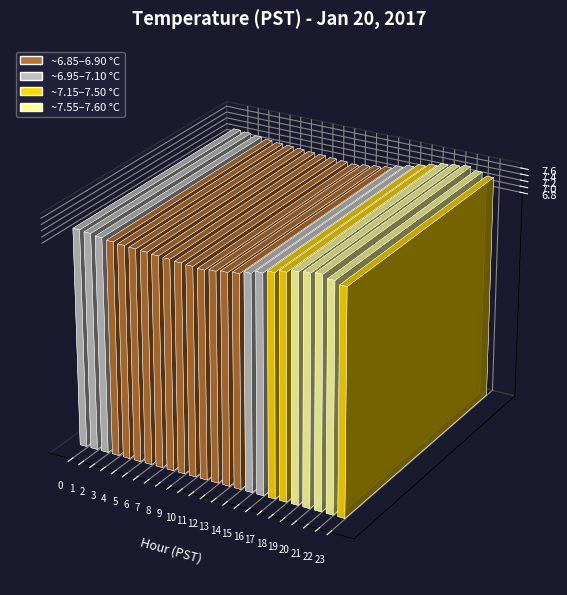

What is the maximum value for Avg Temp by Hour?

7.6